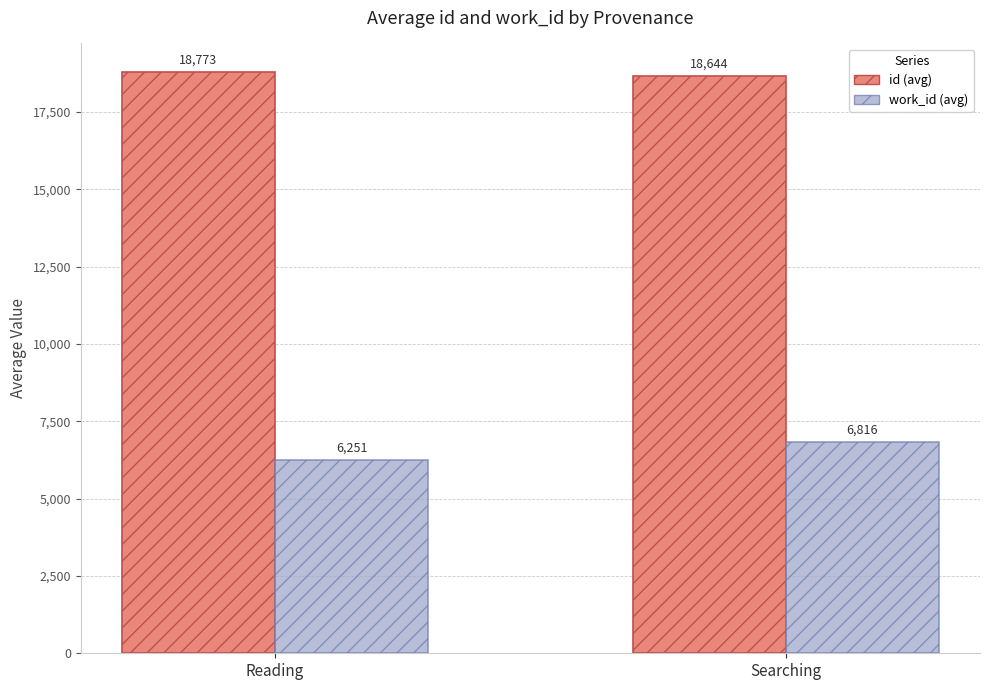

How many distinct data groups are displayed?

2